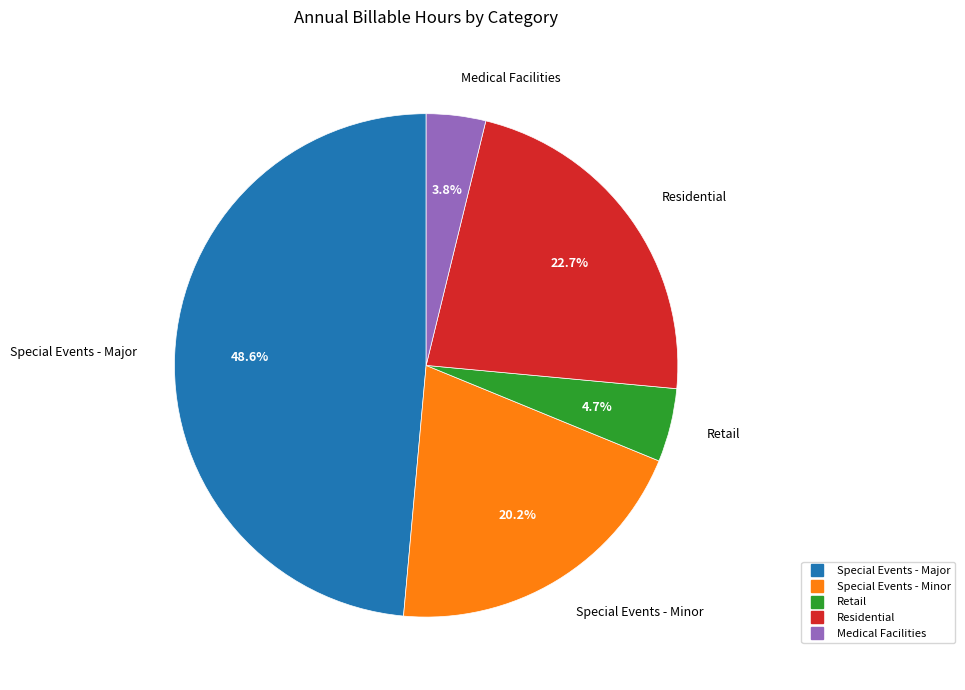

Count the number of slices in the pie.

5